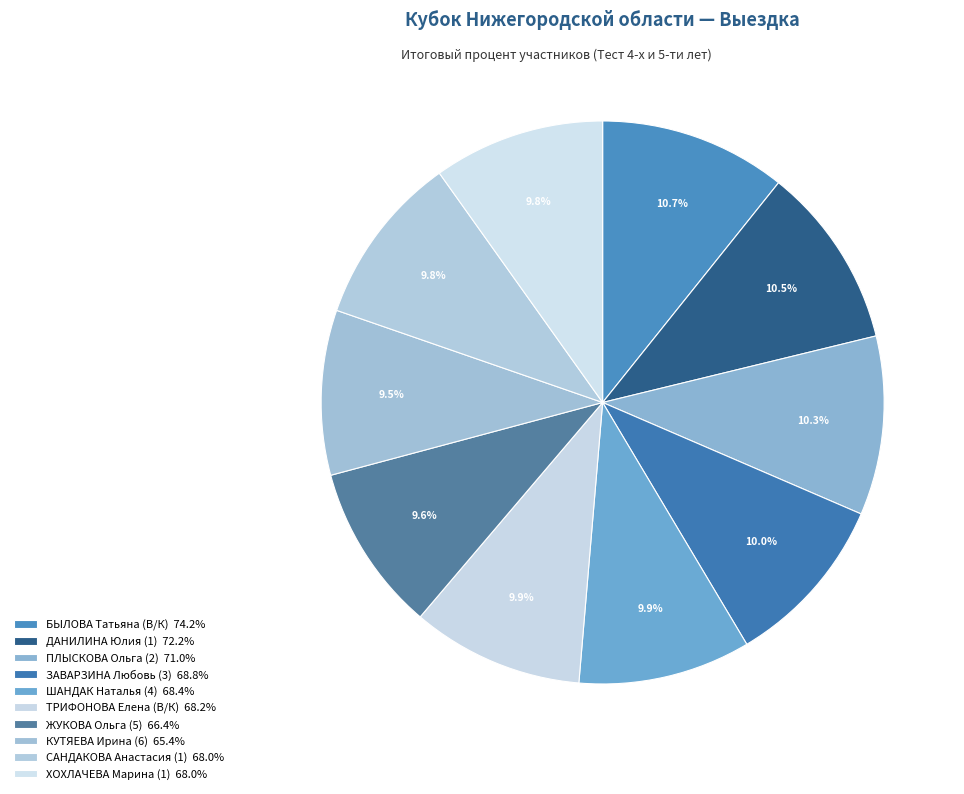

How many segments does this pie chart have?

10